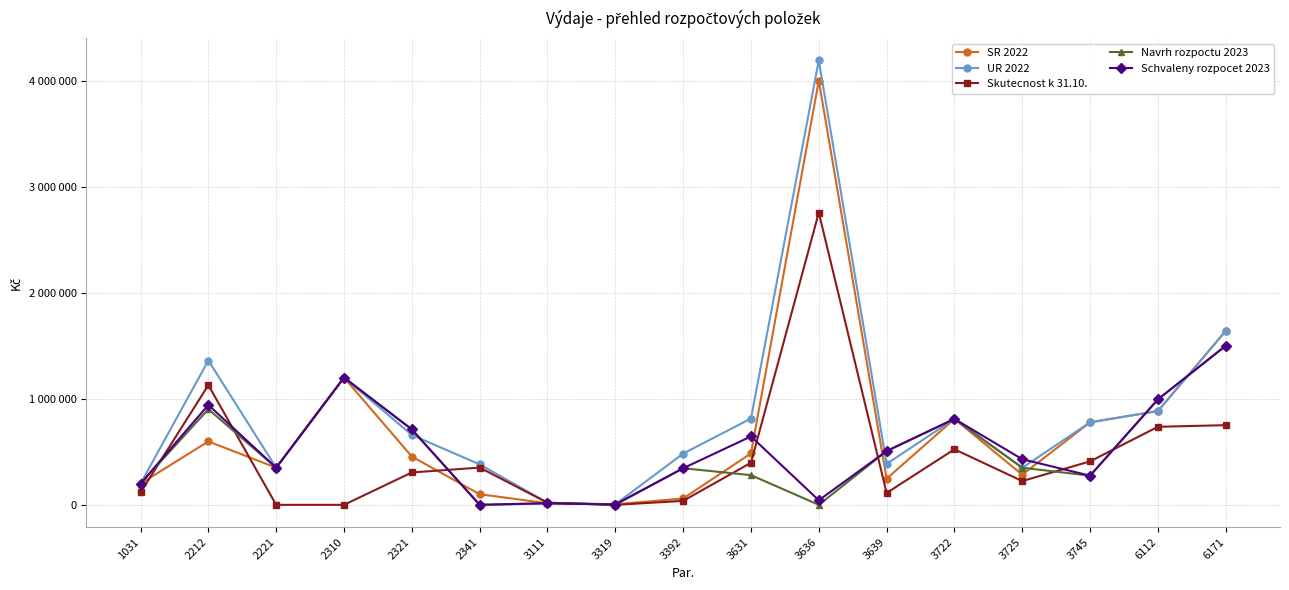

Does the chart have visible grid lines?

Yes